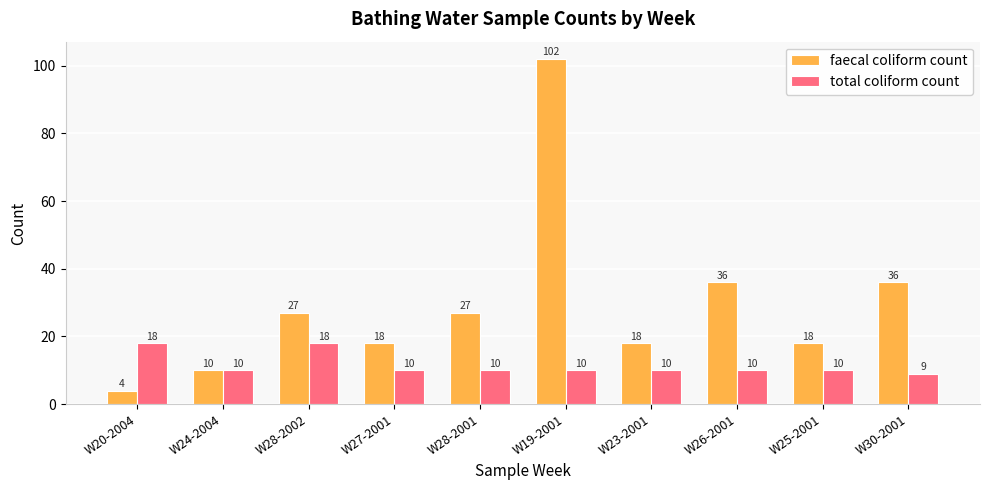

The faecal coliform count series shows 27 at W28-2002. True or false?

True